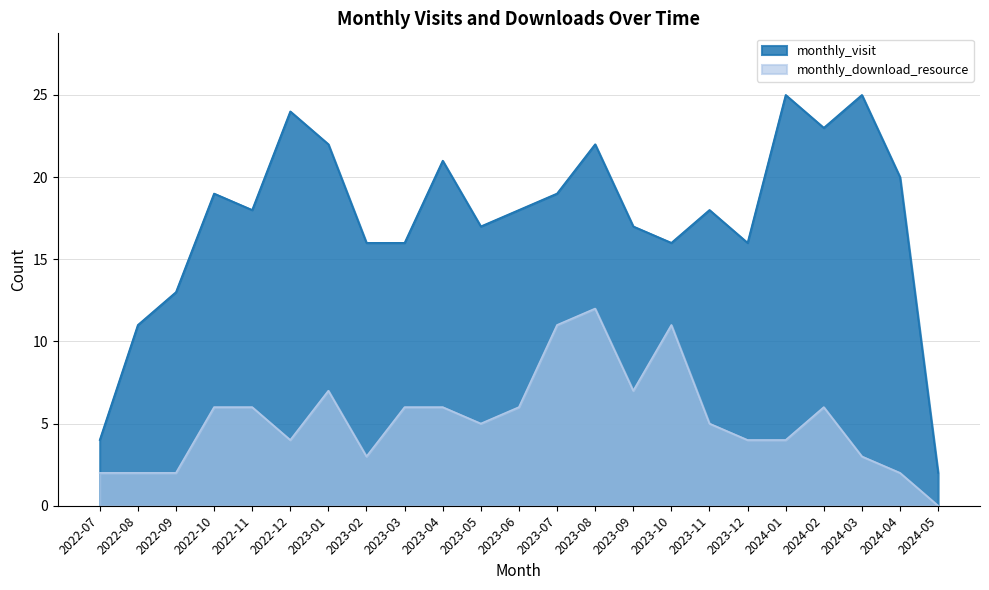

Which series has the largest total across all categories?

monthly_visit